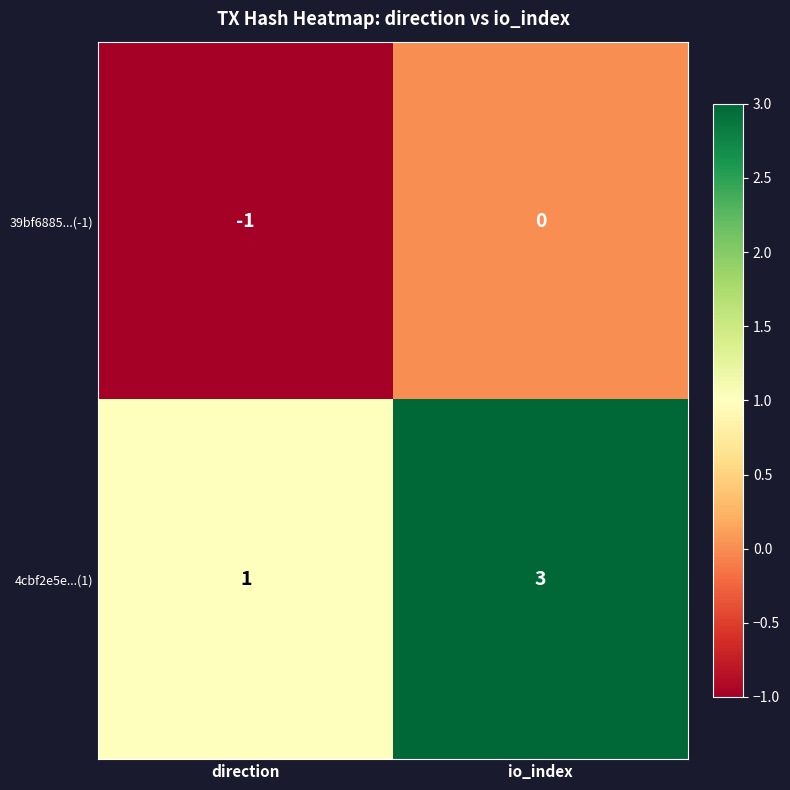

Reading right to left, list all the values displayed in this chart.

39bf6885...(-1): io_index=0	direction=-1
4cbf2e5e...(1): io_index=3	direction=1